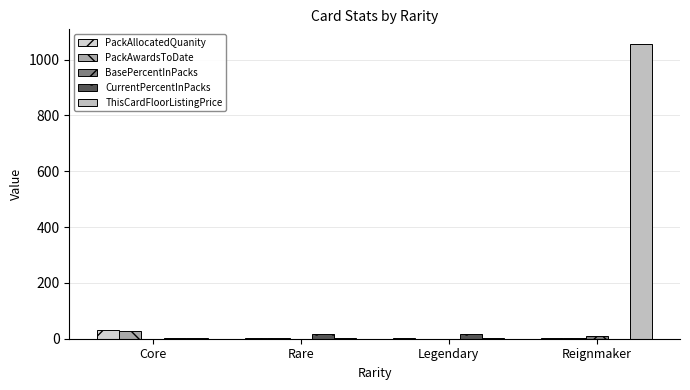

Reading left to right, transcribe all the data shown in this chart.

PackAllocatedQuanity: Core=29.5	Rare=2.8	Legendary=1.0	Reignmaker=1.0
PackAwardsToDate: Core=28.3	Rare=2.5	Legendary=0.8	Reignmaker=1.0
BasePercentInPacks: Core=0.7	Rare=0.3	Legendary=0.1	Reignmaker=8.3
CurrentPercentInPacks: Core=3.6	Rare=16.7	Legendary=16.7	Reignmaker=0.0
ThisCardFloorListingPrice: Core=0.8	Rare=1.1	Legendary=1.1	Reignmaker=1055.8